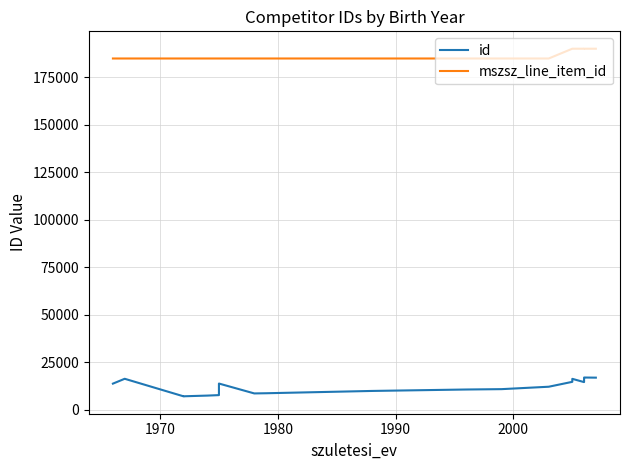

At how many categories does at least one series exceed 26762?

20